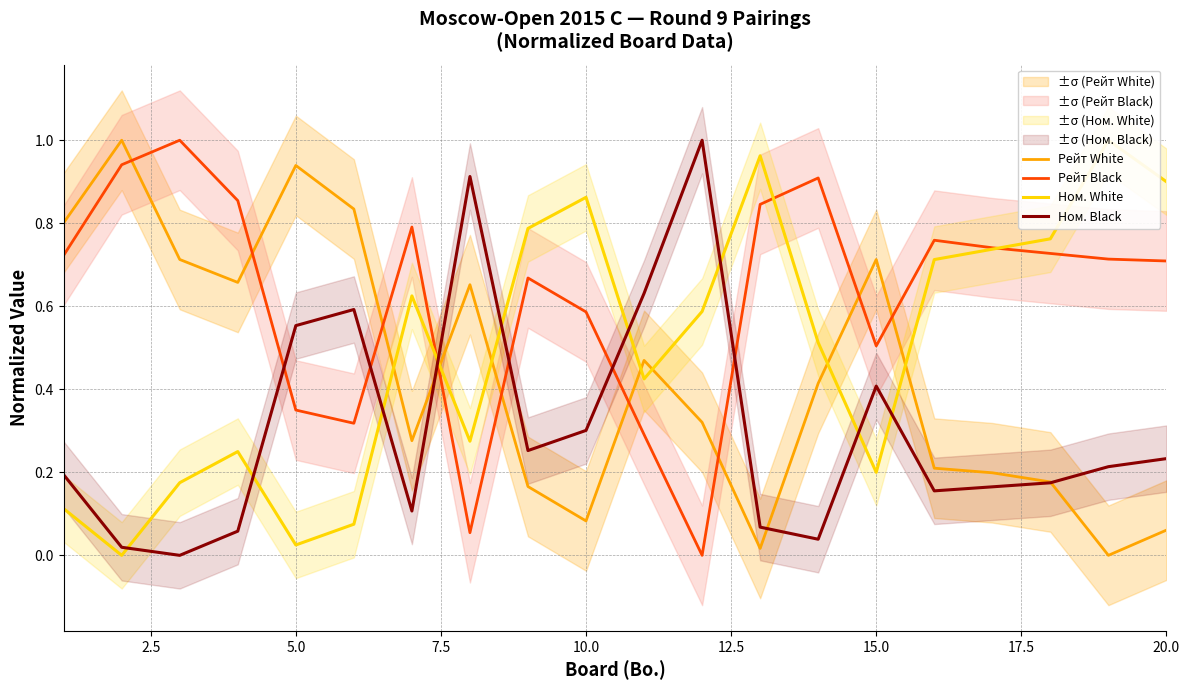

Is it true that Рейт Black equals 0.5 at 15.0?

True